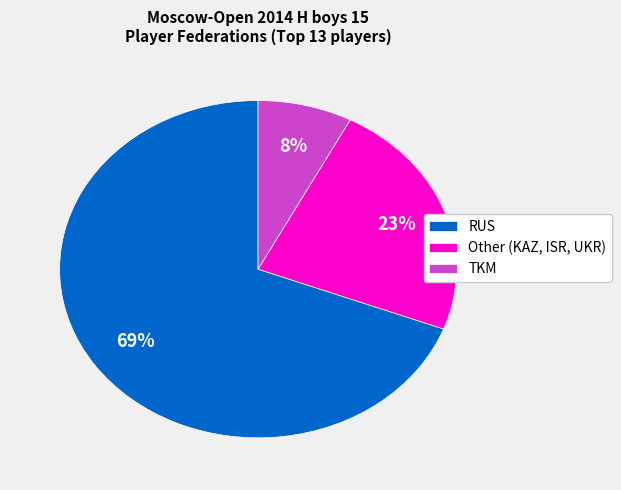

Does any single category account for the majority?

Yes